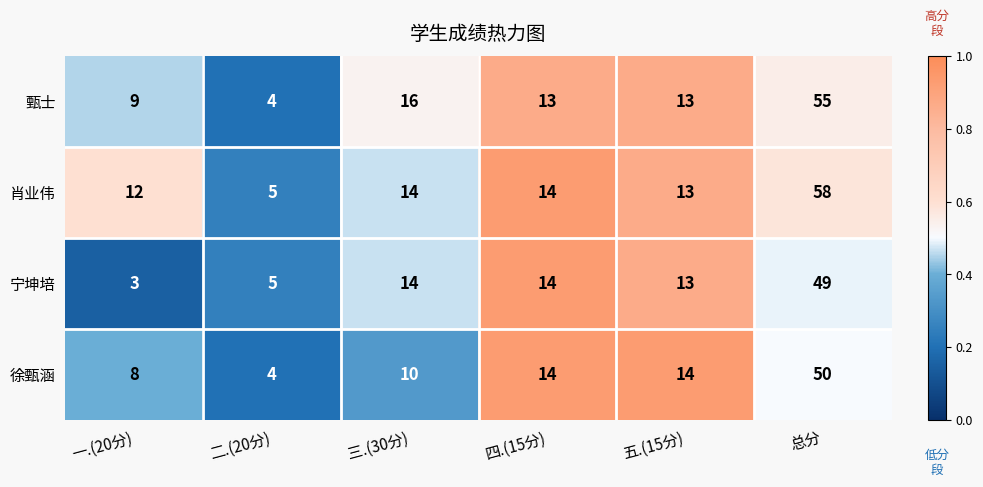

What is the sum of the 肖业伟 values at 四.(15分) and 二.(20分)?

19